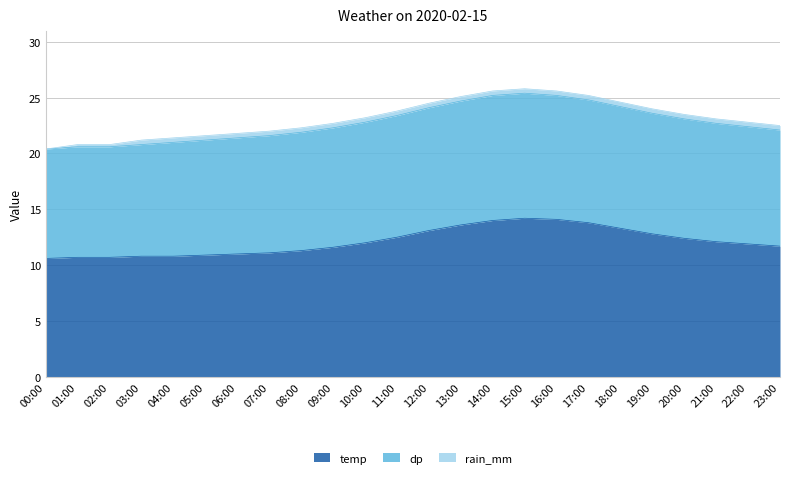

What are all the series names shown in the legend?

temp, dp, rain_mm